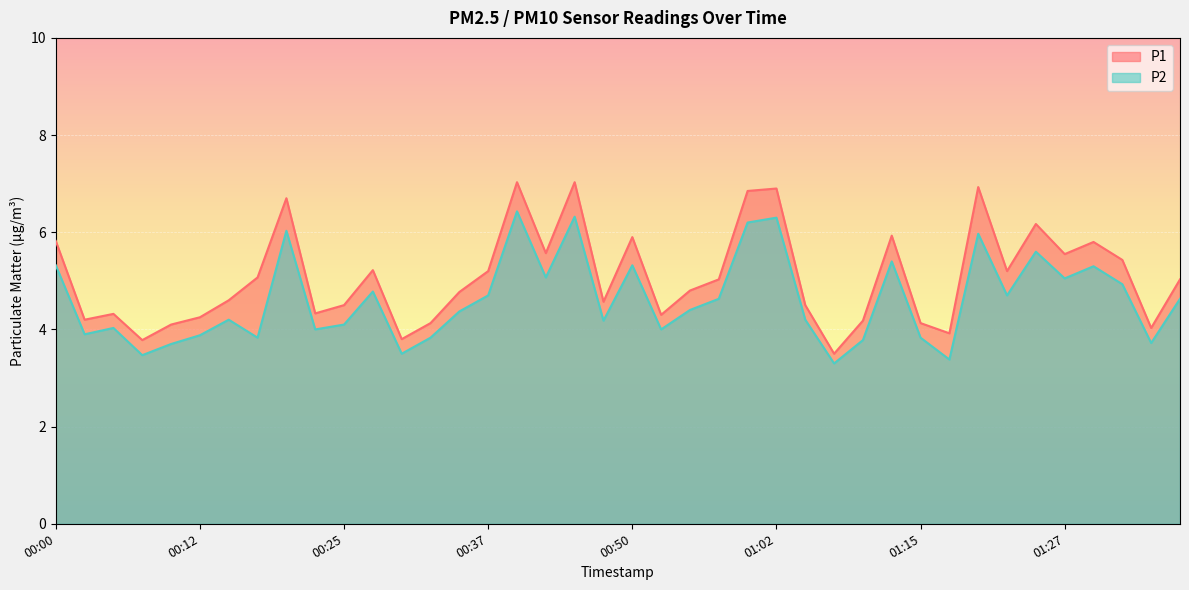

What are all the series names shown in the legend?

P1, P2